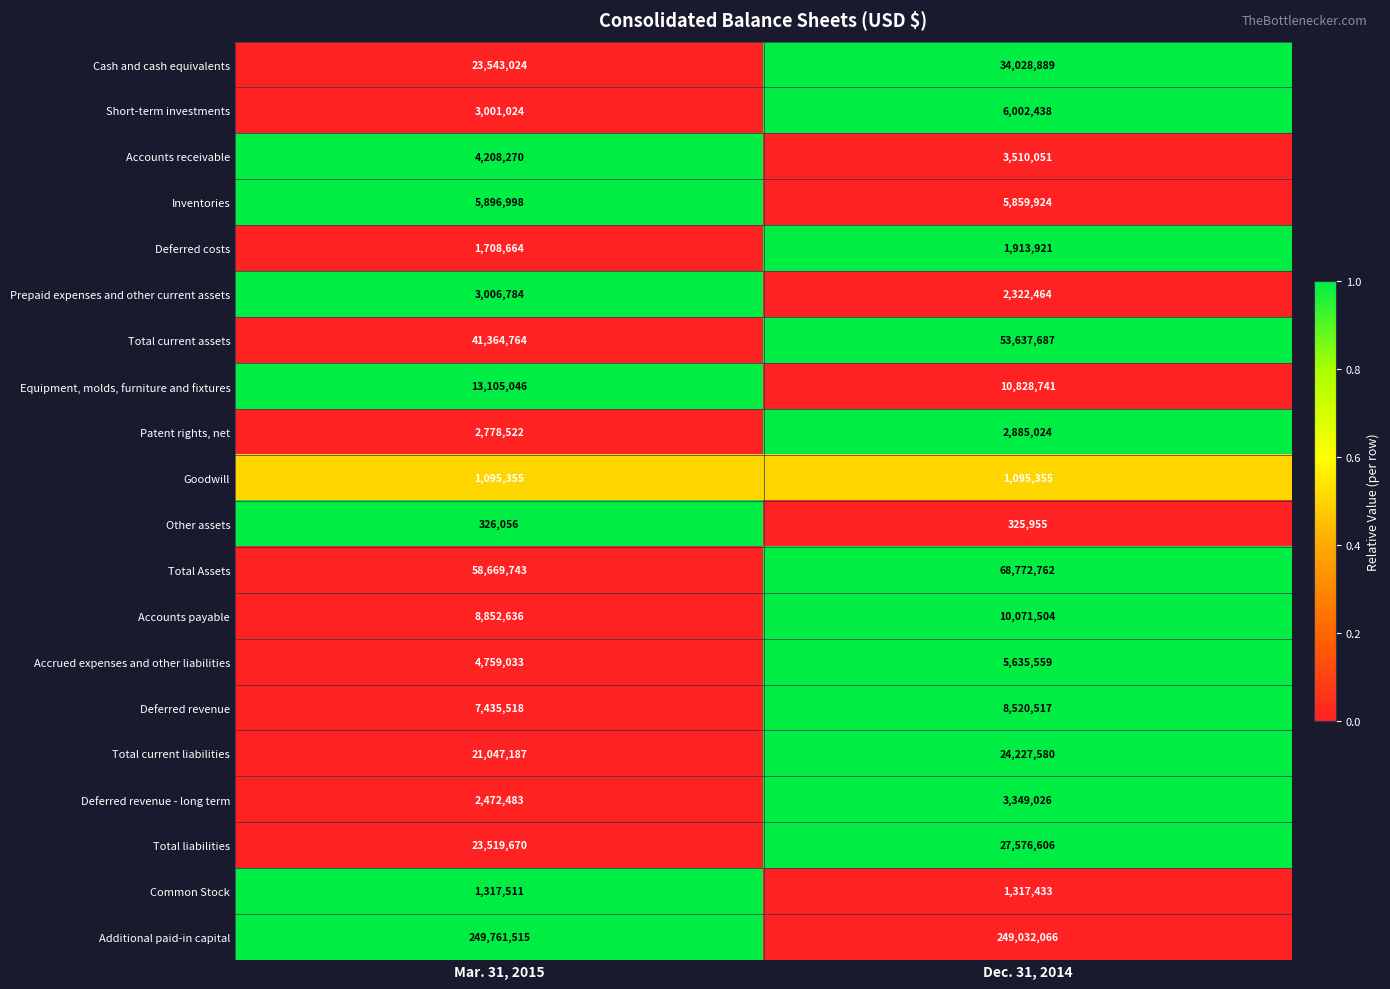

Which series changed the most between Mar. 31, 2015 and Dec. 31, 2014?

Total current assets